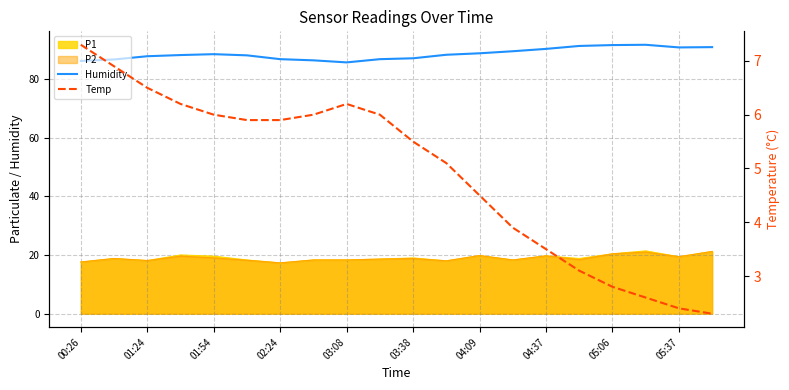

Is the value of Temp at 02:24 greater than the value of Humidity at 05:37?

No